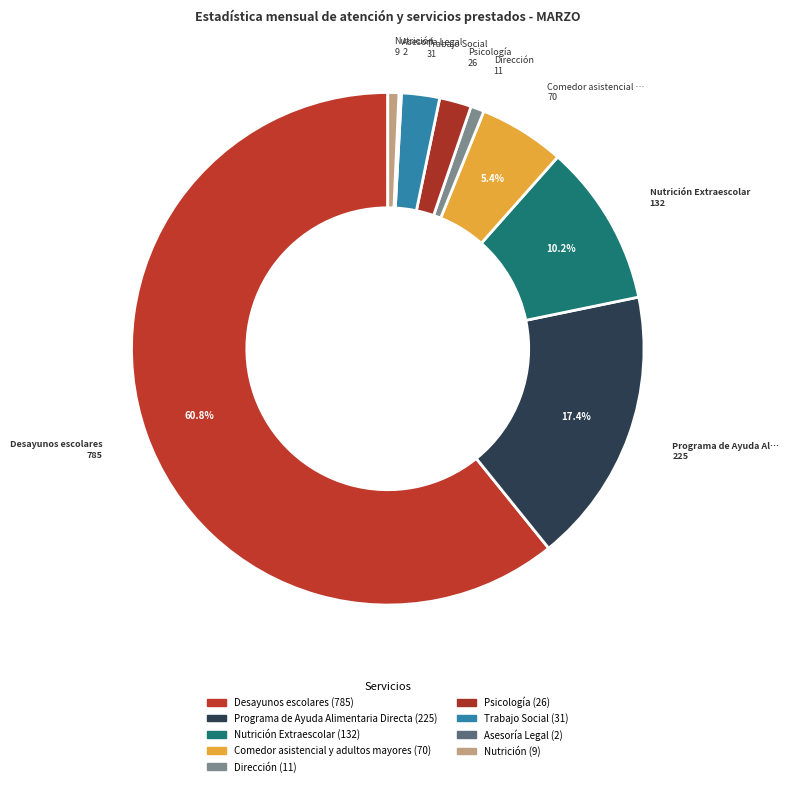

Which slice is the smallest?

Asesoría Legal